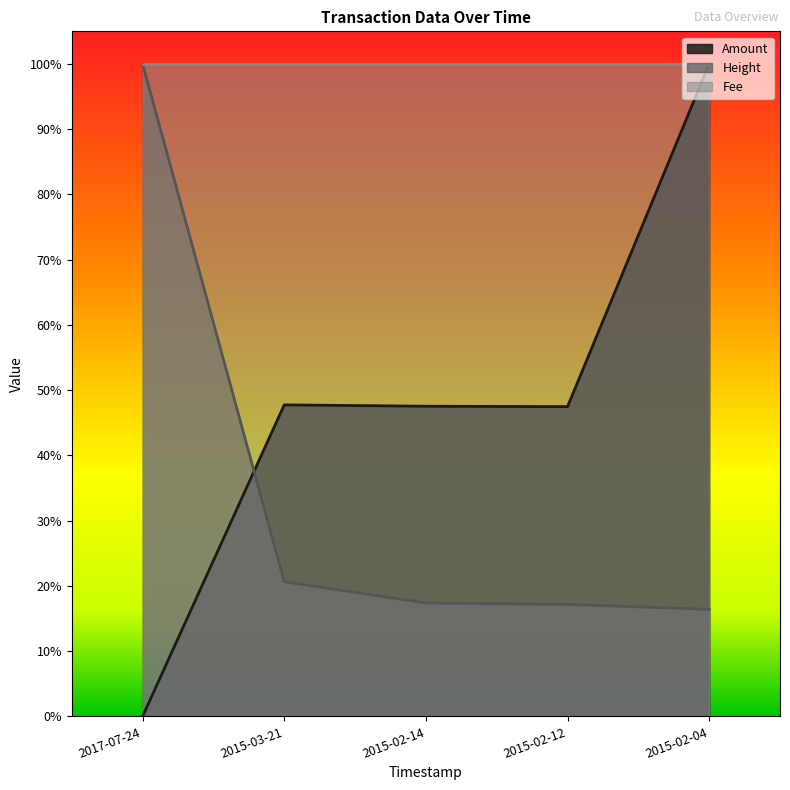

What is the difference between the Height values at 2015-02-14 and 2017-07-24?

0.8